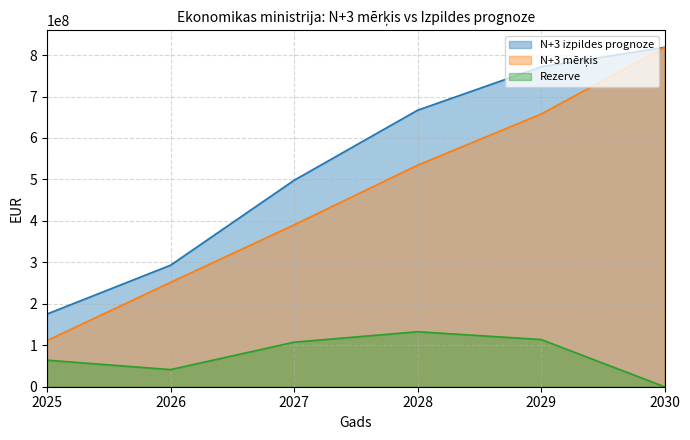

Does the chart display data point markers on the line(s)?

No